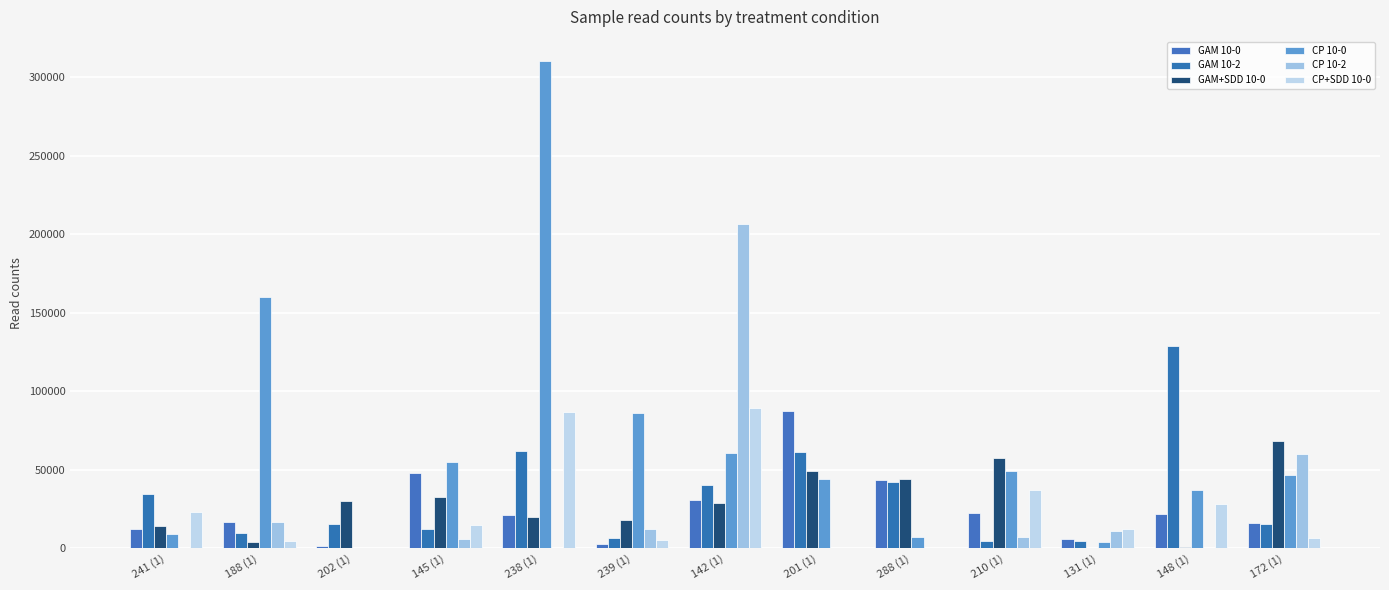

At which label does CP+SDD 10-0 first exceed 12467?

241 (1)